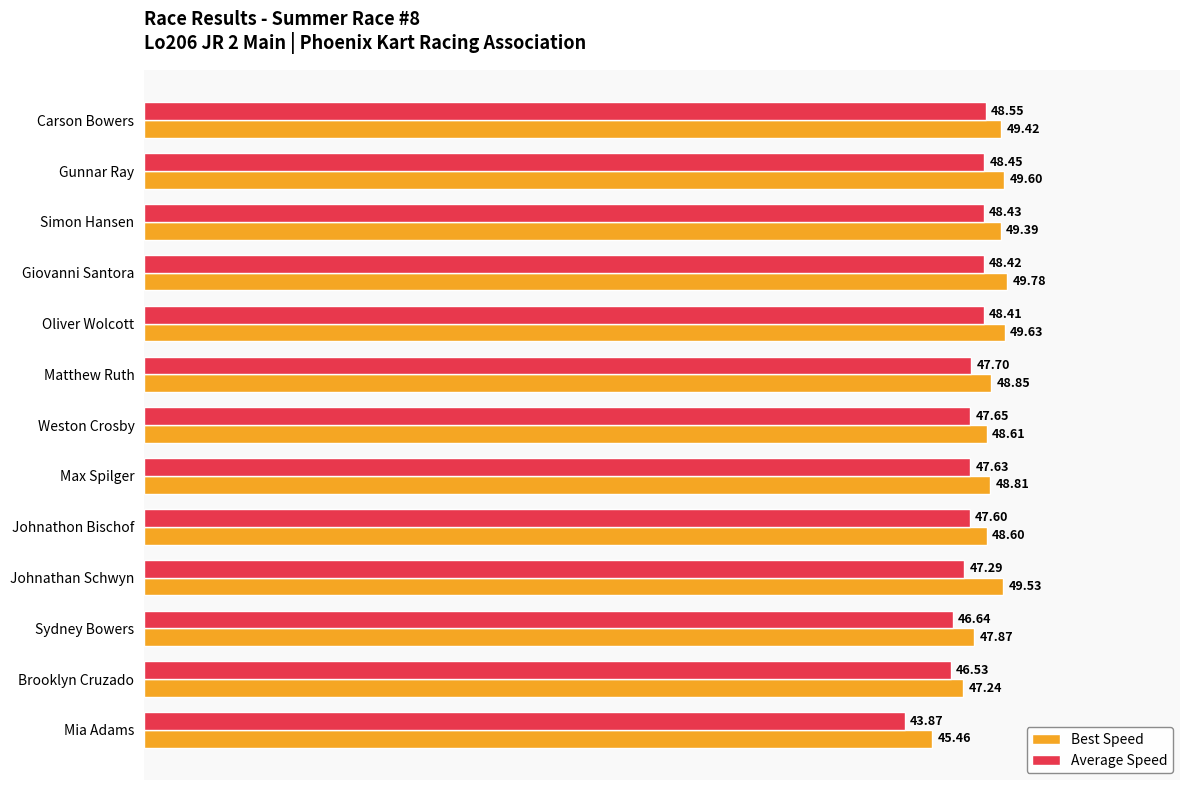

Count the number of categories in the chart.

13